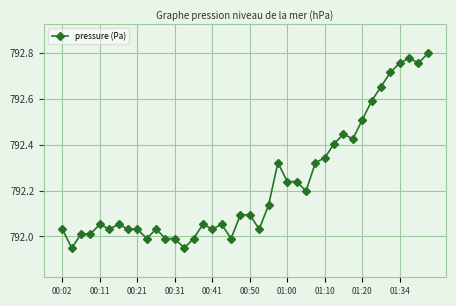

What is the difference between the maximum and minimum values?

0.8